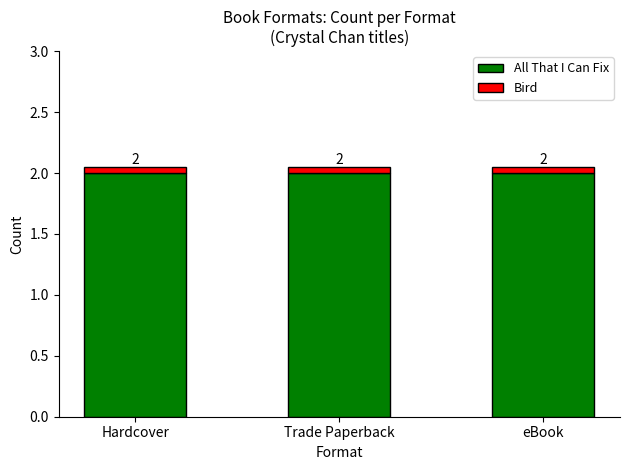

What value does the All That I Can Fix series have at Hardcover?

2.0